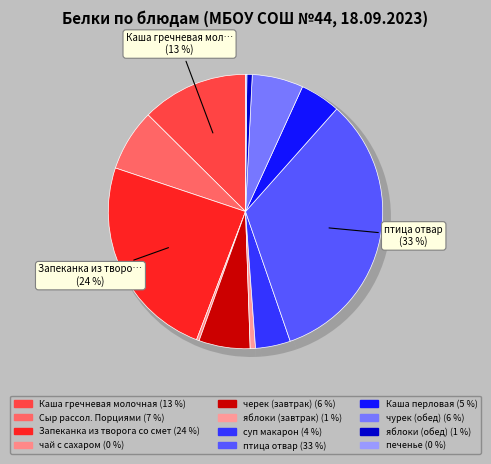

Is птица отвар the majority of the pie?

No